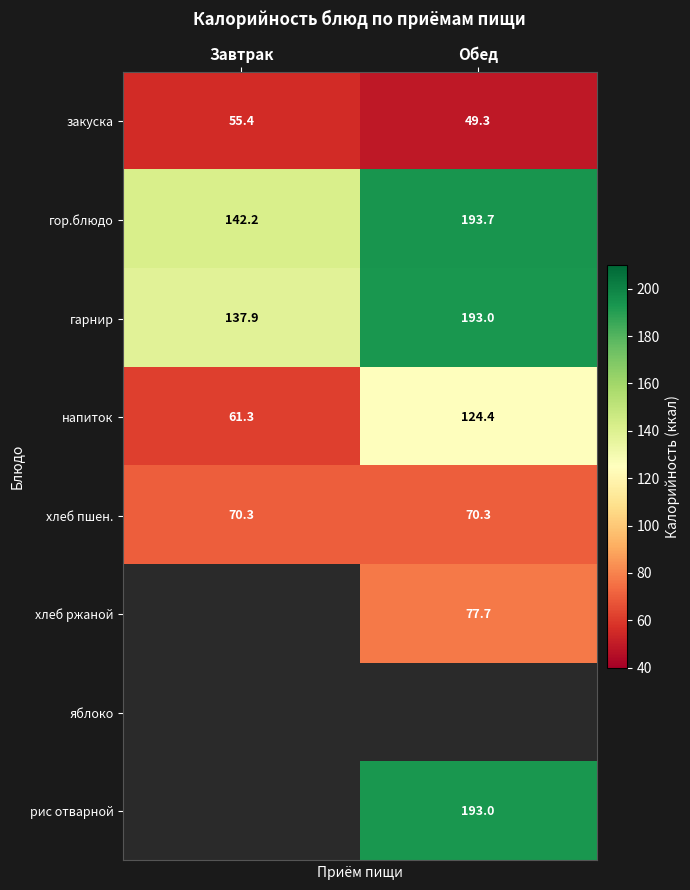

What is the difference between the maximum and minimum values in the гарнир series?

55.1